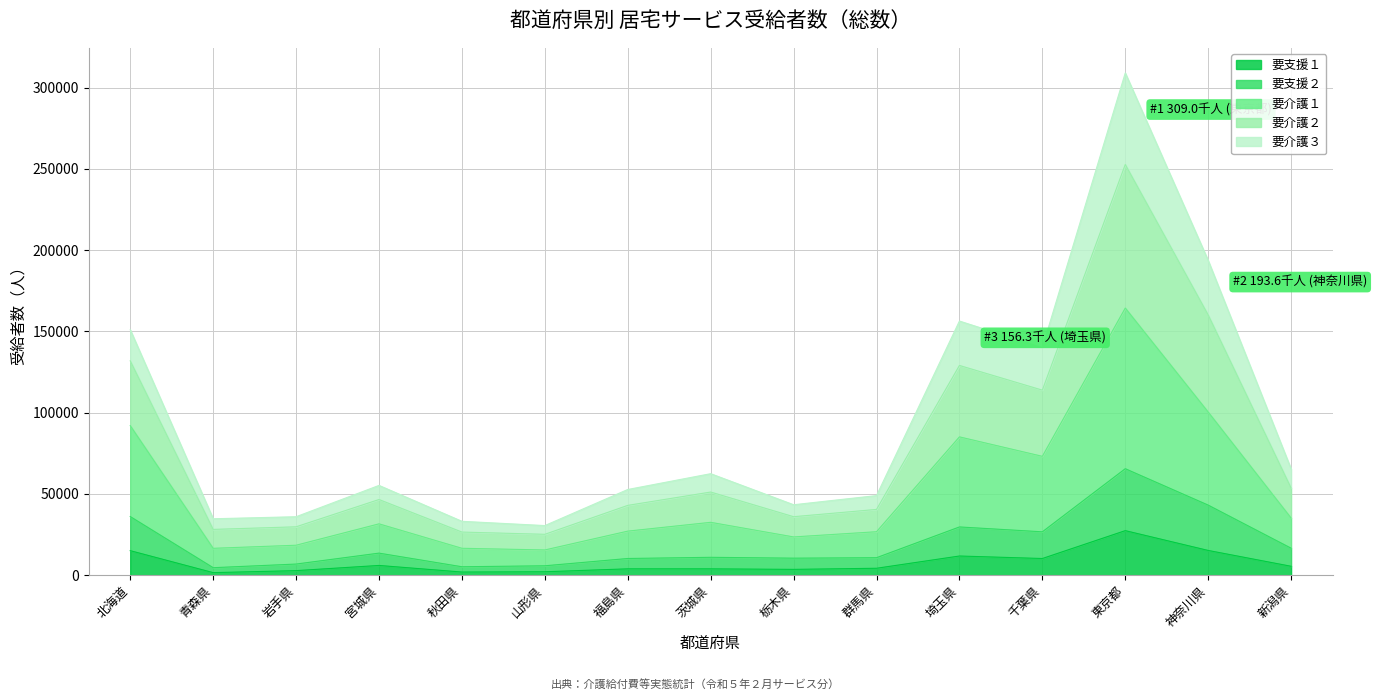

Between 岩手県 and 群馬県, which is larger?

群馬県